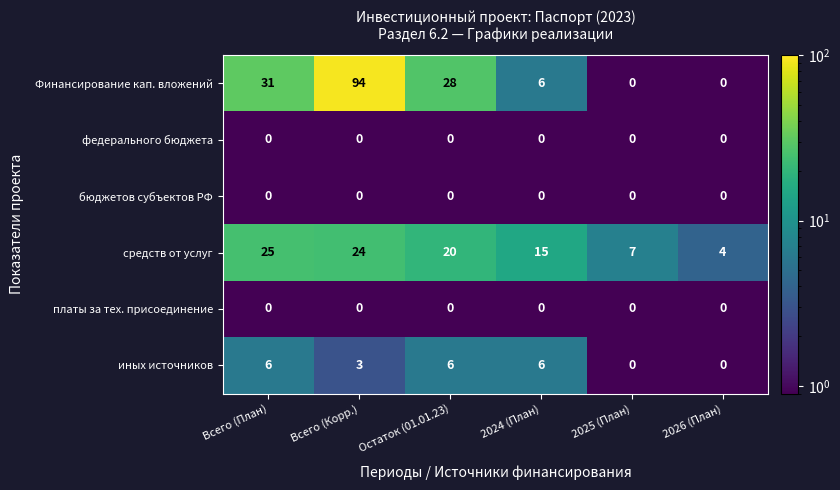

At how many categories does at least one series exceed 30?

2